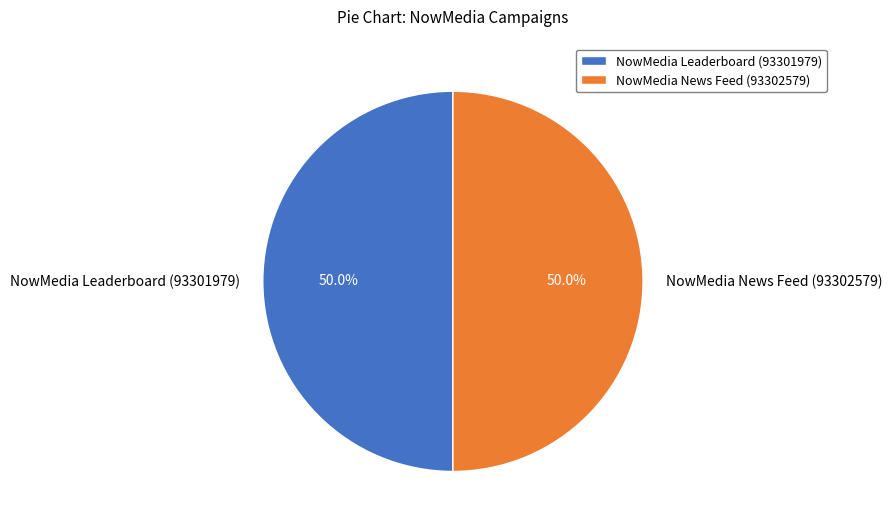

To the nearest percent, what is the average slice percentage?

50%